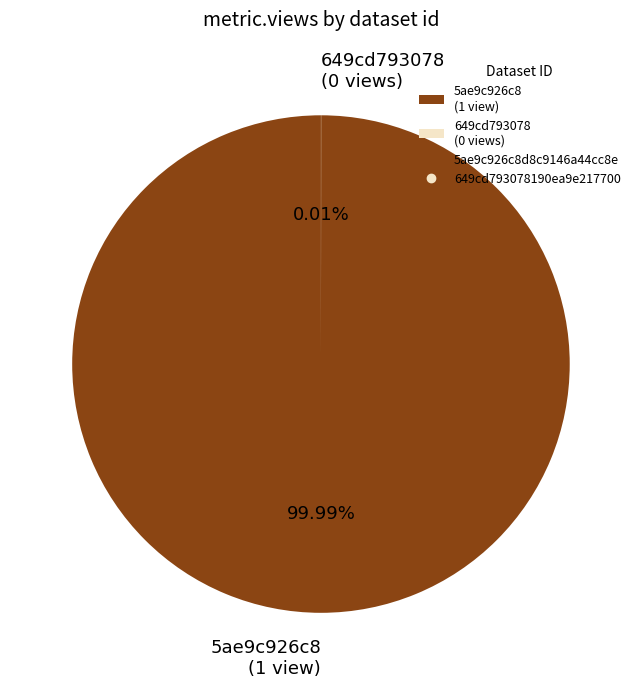

Is there any slice that represents more than half of the pie?

Yes